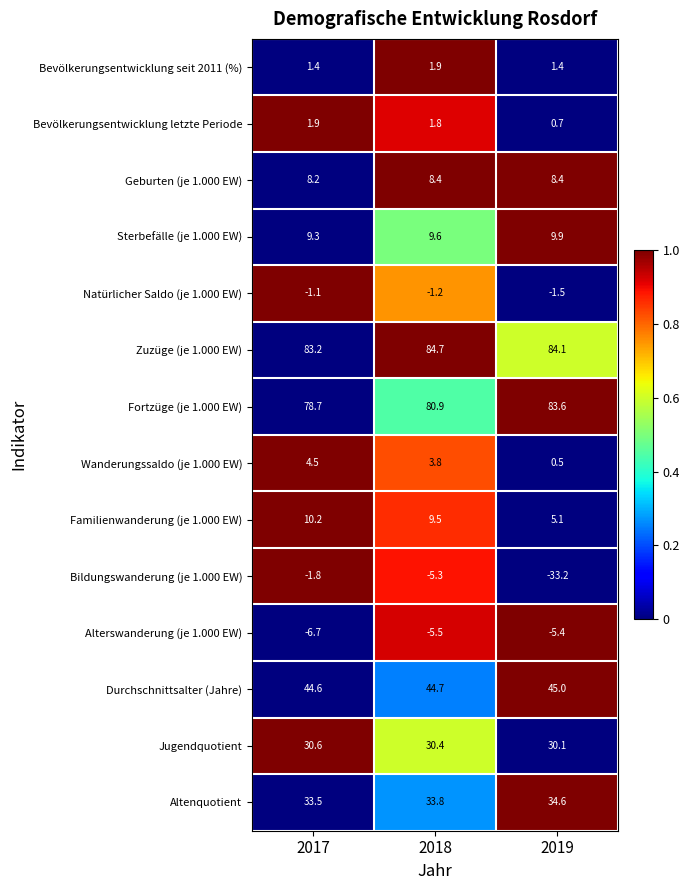

What is the spread (max minus min) of values at 2017?

89.9